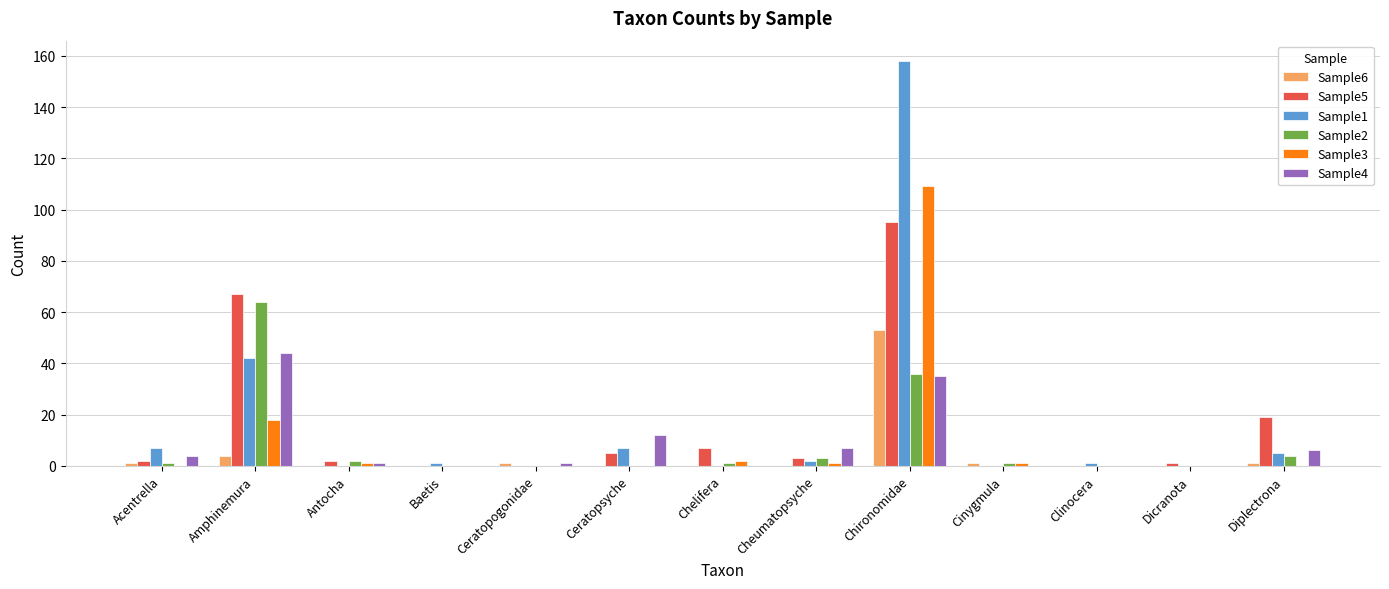

Does the chart contain stacked bars?

No